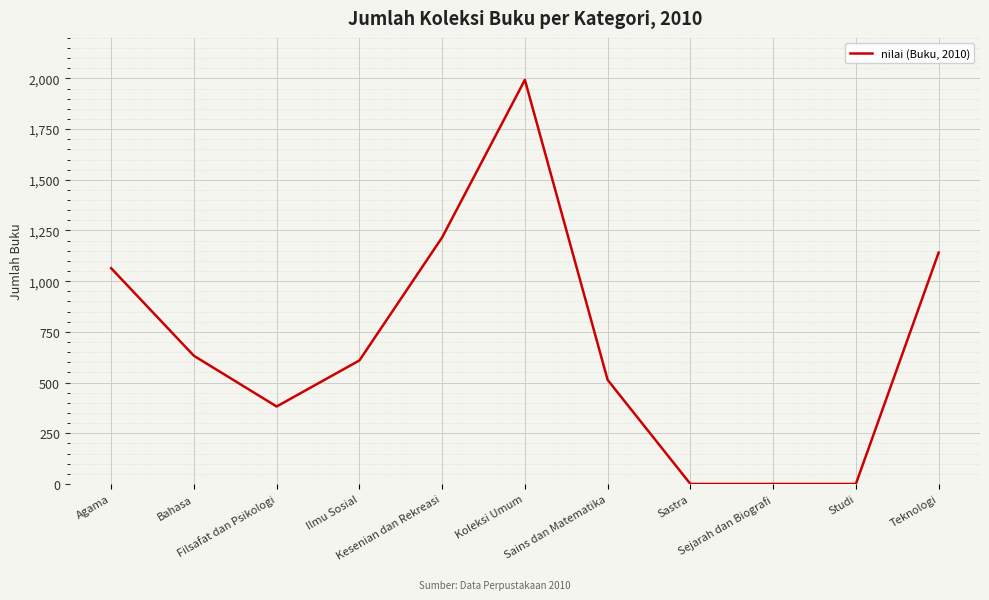

The value at Kesenian dan Rekreasi is 1216. True or false?

True